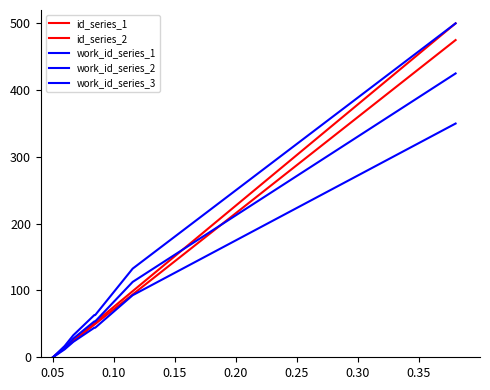

True or false: work_id_series_1 and work_id_series_2 intersect in this chart.

False